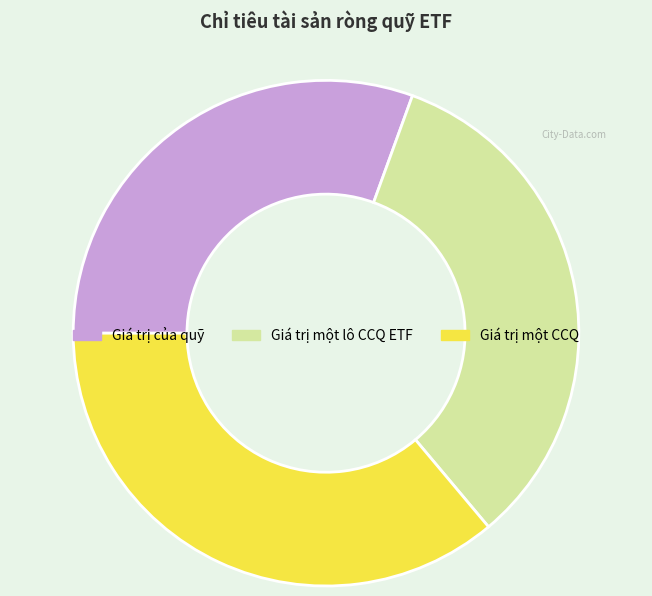

Is there any slice that represents more than half of the pie?

No